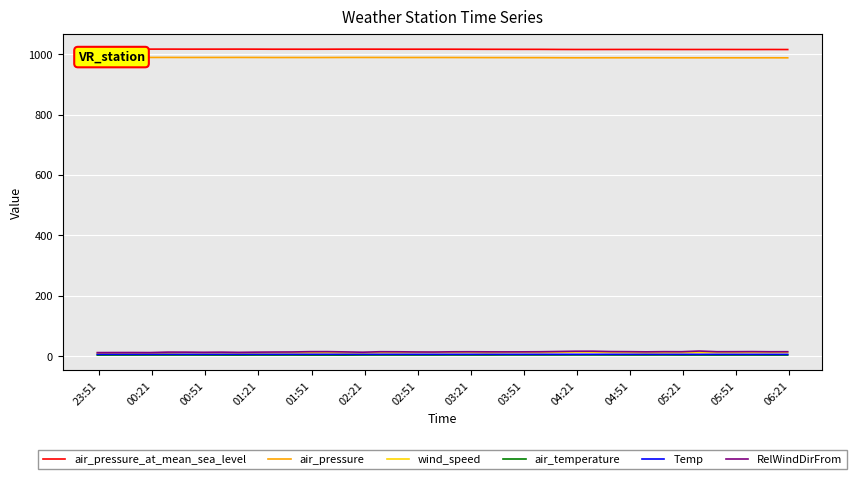

True or false: air_temperature and air_pressure_at_mean_sea_level intersect in this chart.

False